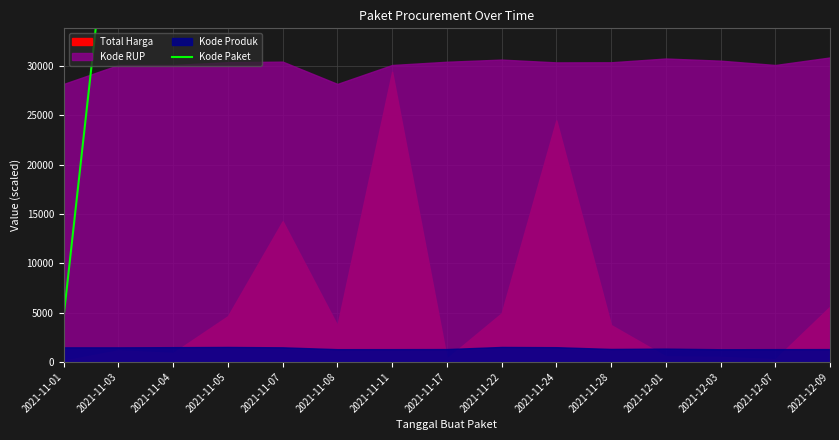

What is the difference between the maximum and minimum values?

1374120